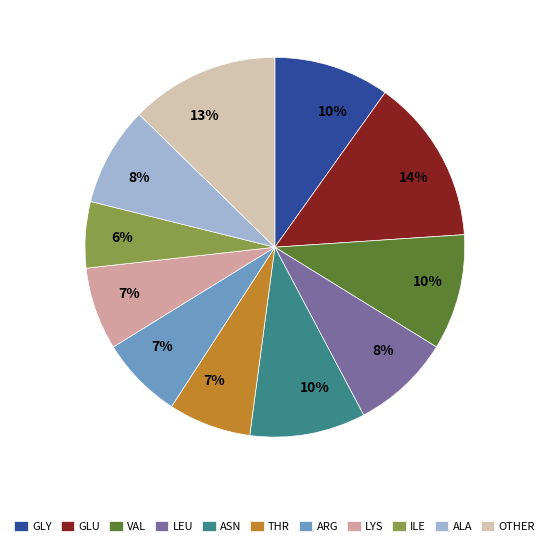

To the nearest percent, what is the average slice percentage?

9%